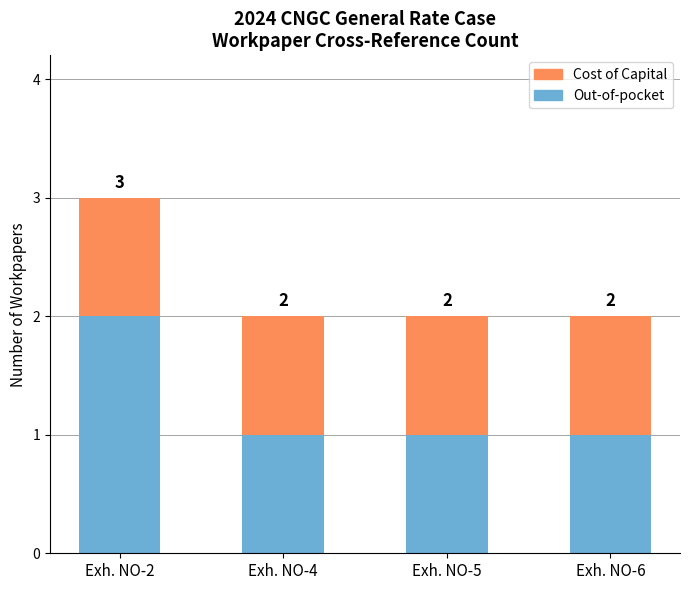

How many Out-of-pocket values are between 1 and 2?

4